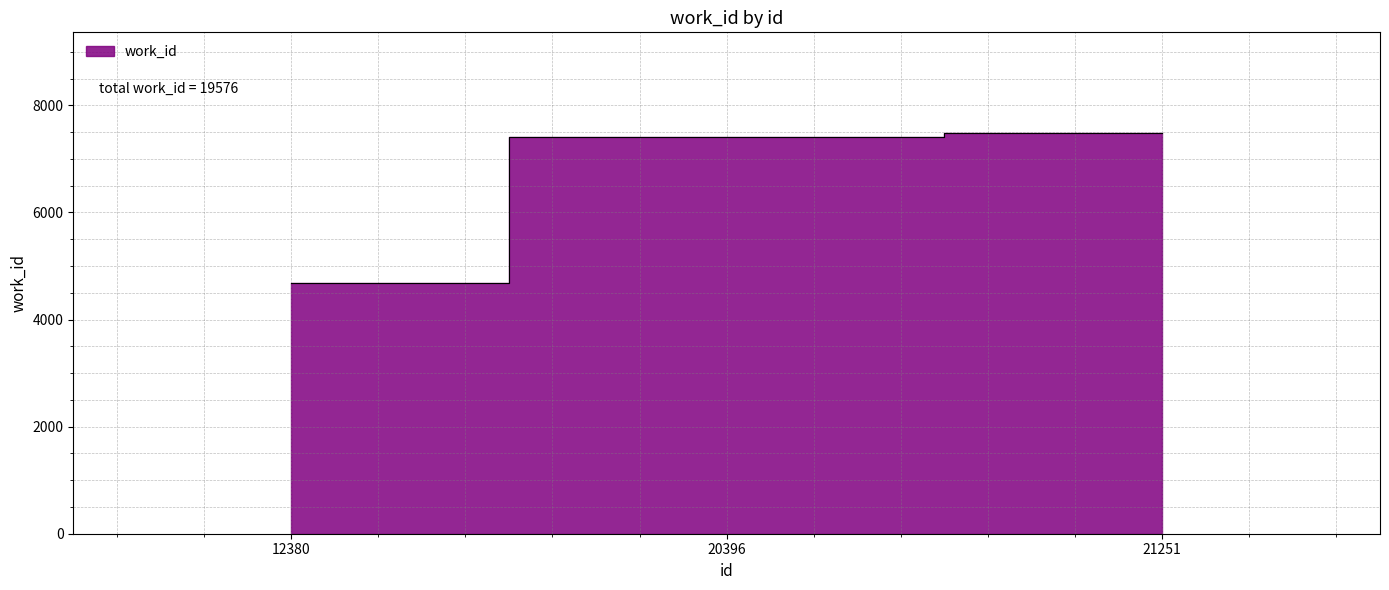

Which label corresponds to the smallest value in the chart?

12380